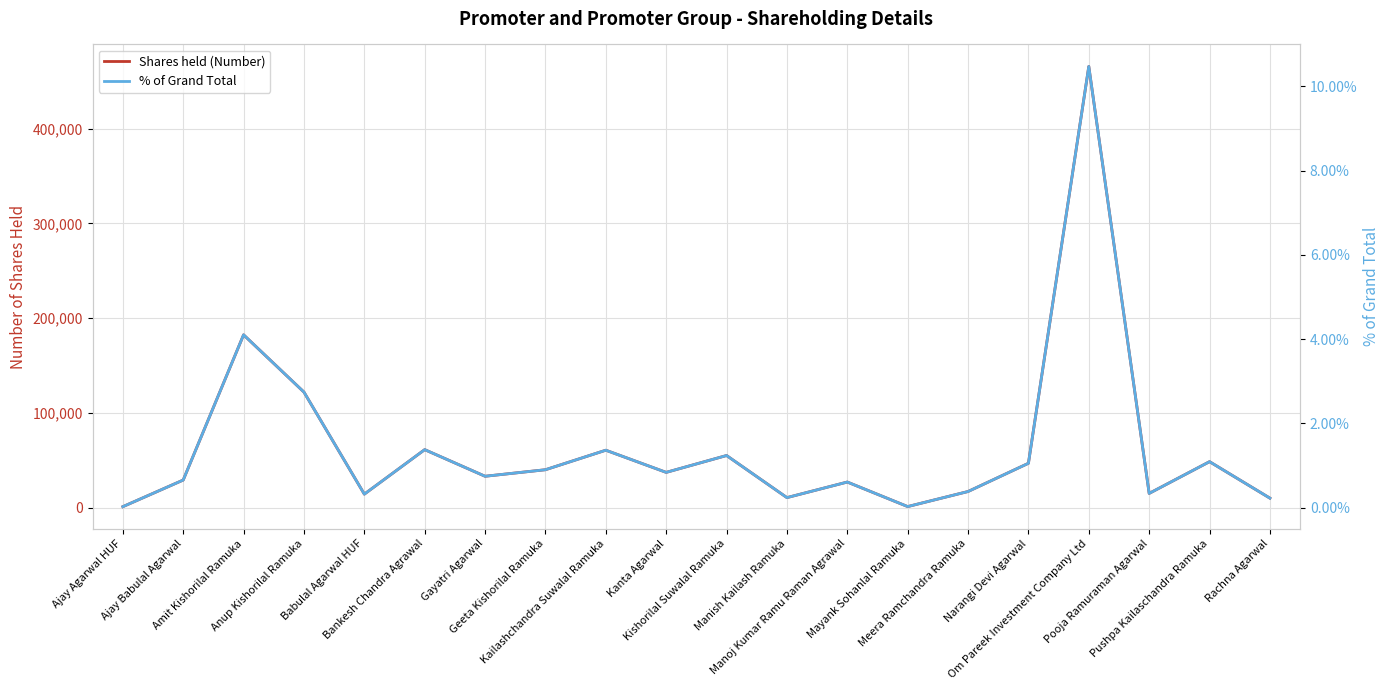

At Anup Kishorilal Ramuka, list the series in order from smallest to largest.

% of Grand Total, Shares held (Number)